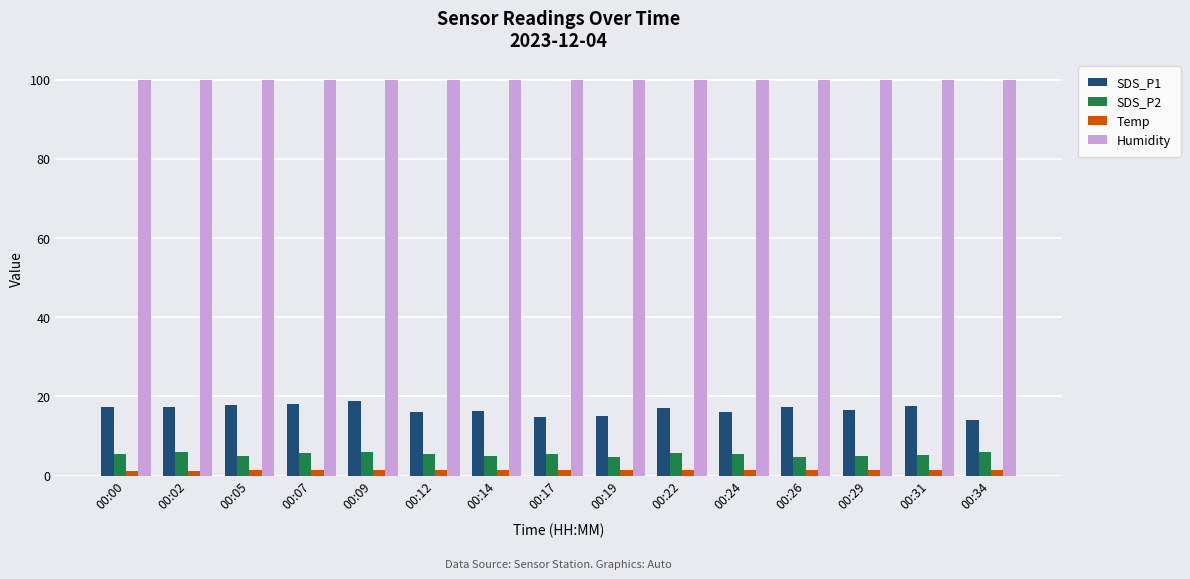

What is the maximum value for SDS_P2?

6.0